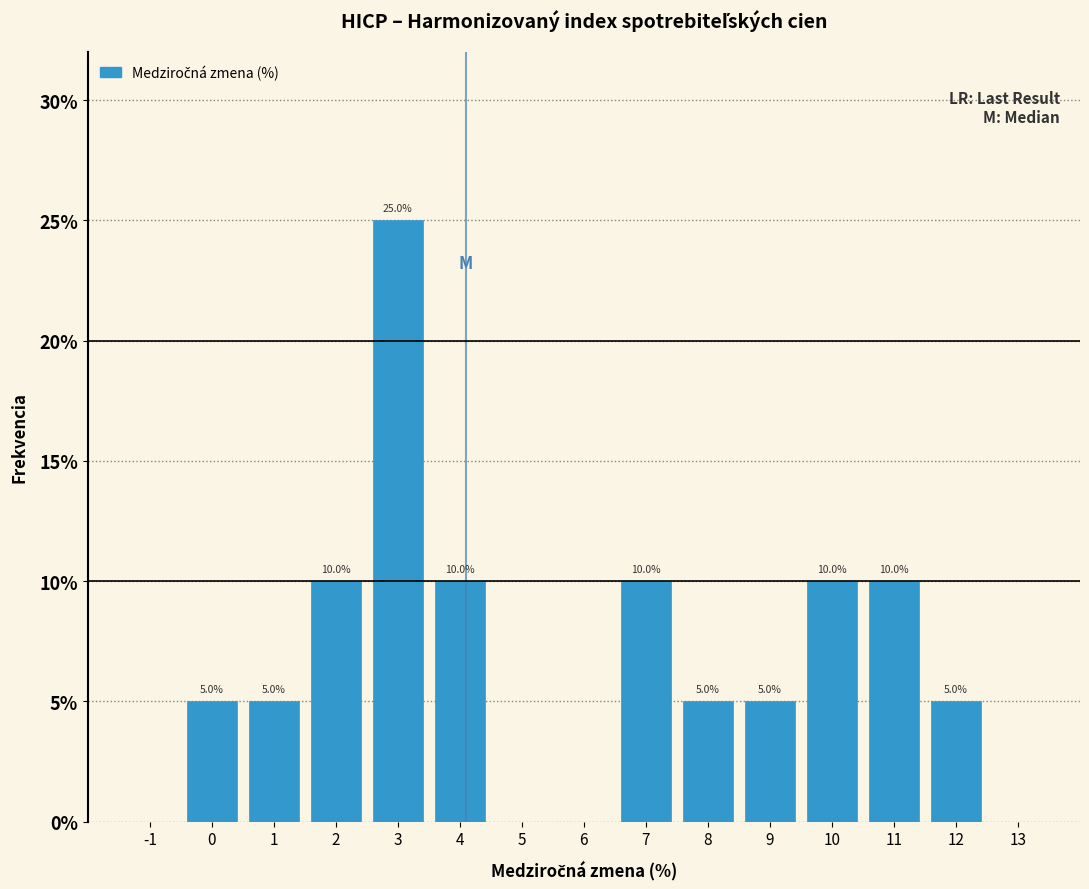

Over which range of the x-axis is the bar tallest?

2.5 to 3.5